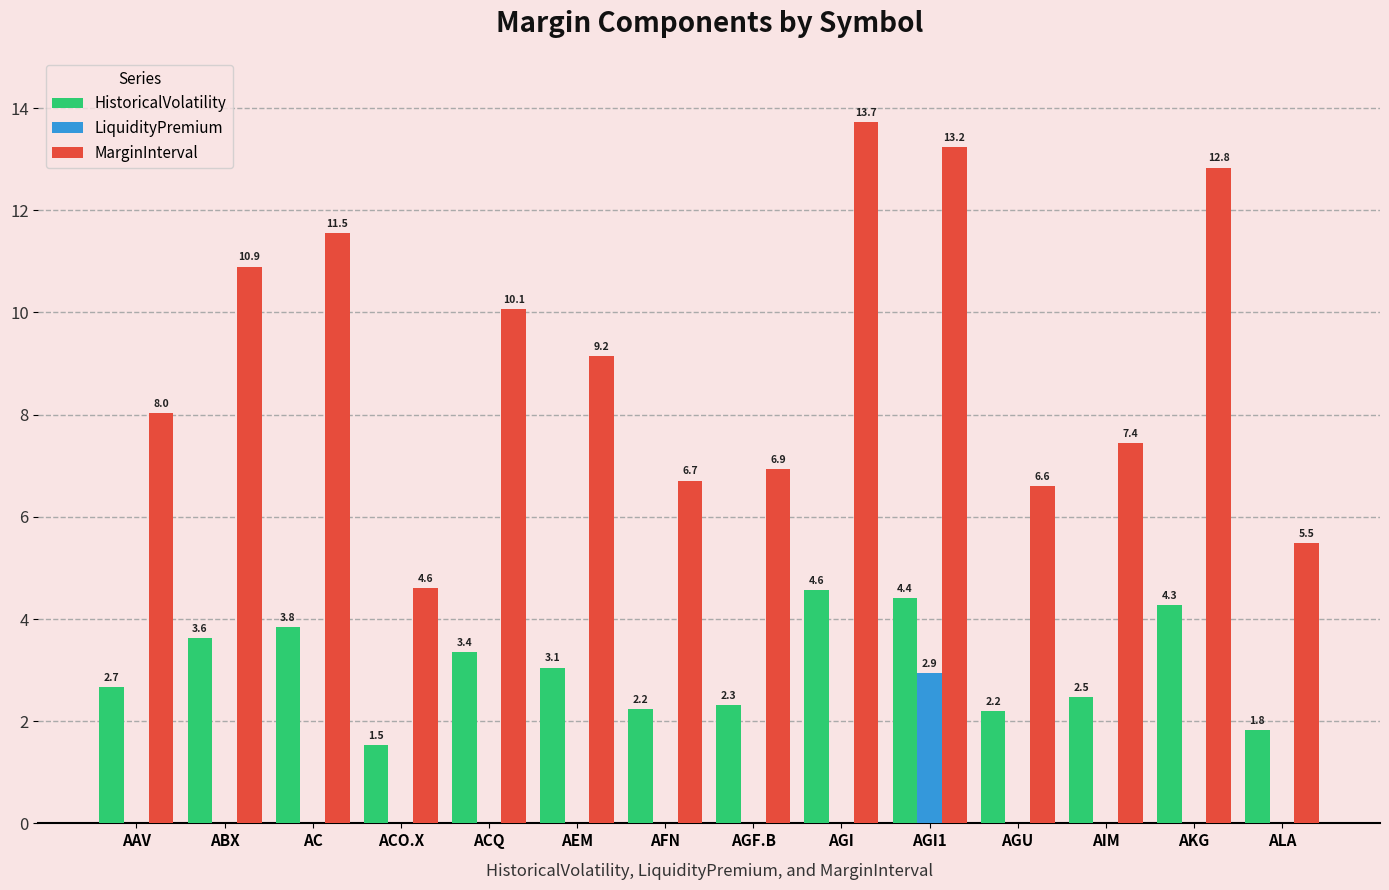

Count the number of data series in this chart.

3